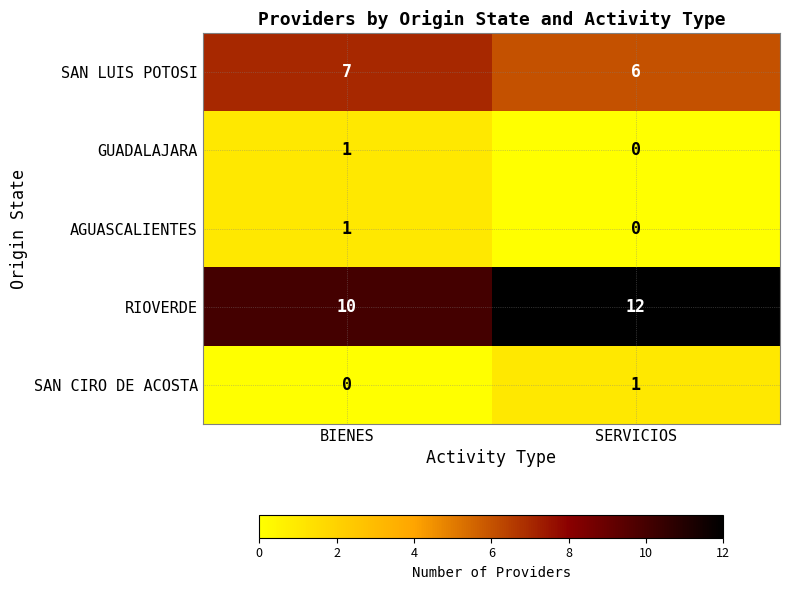

The RIOVERDE series shows 12 at SERVICIOS. True or false?

True